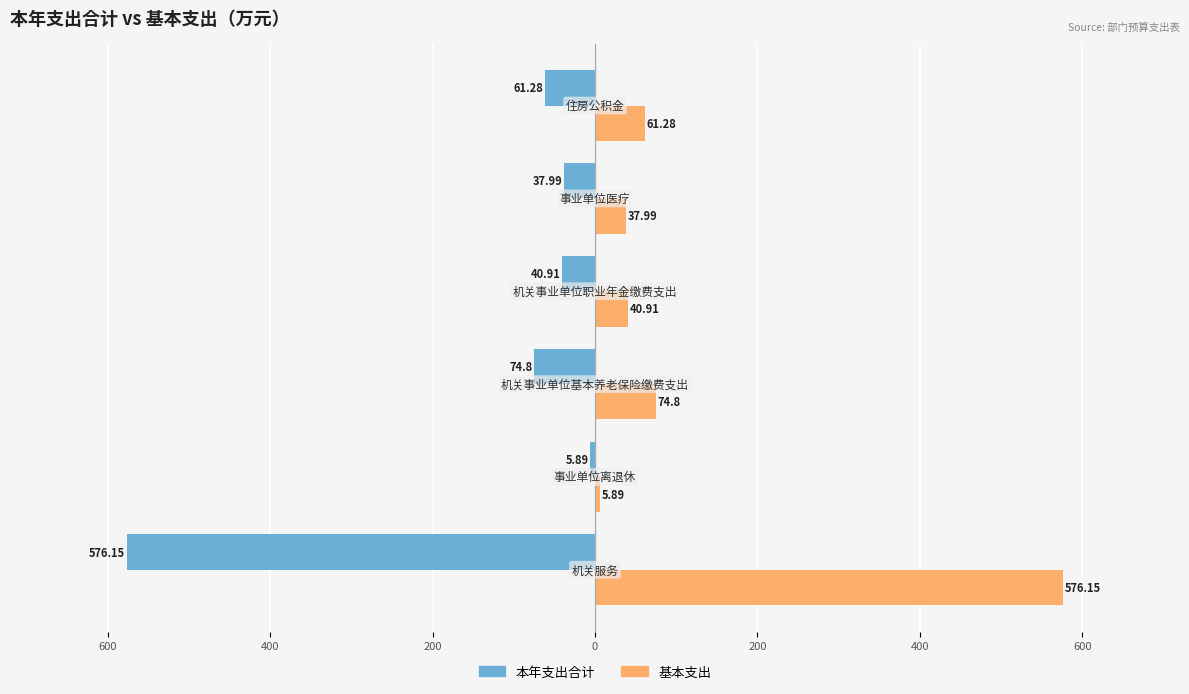

What are all the series names shown in the legend?

本年支出合计, 基本支出